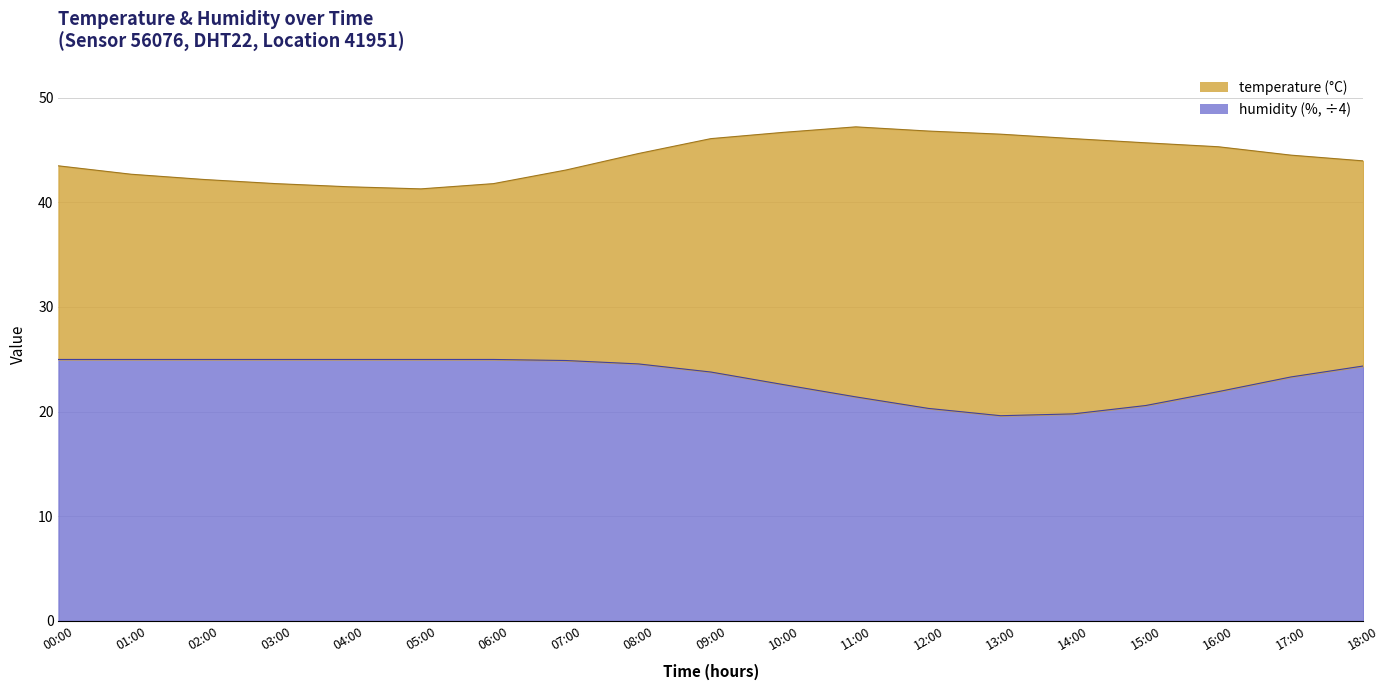

True or false: the data shows 24.4 at 18:00.

True